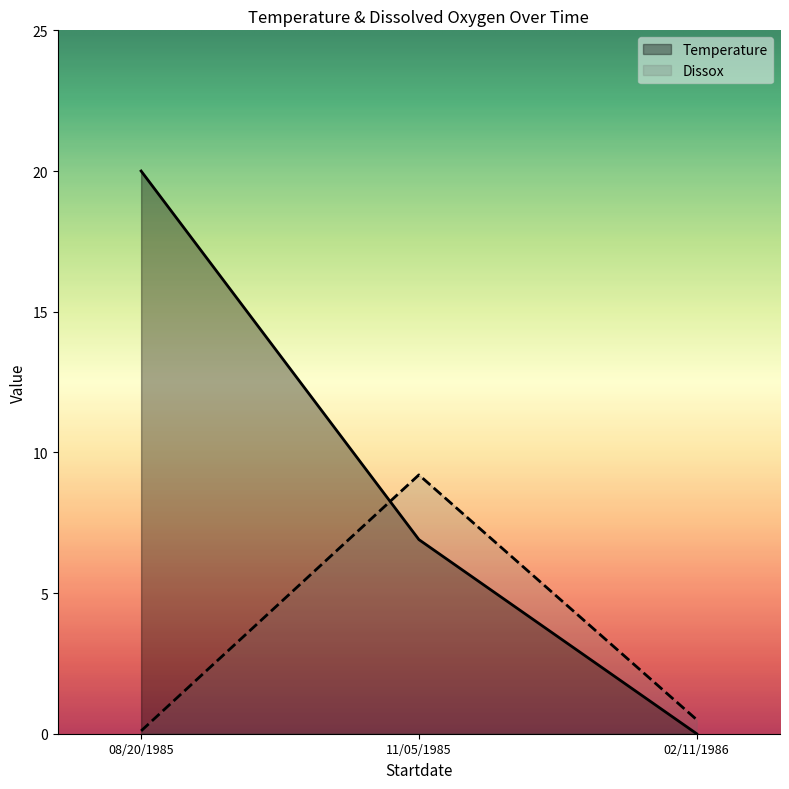

Which series changed the most between 11/05/1985 and 02/11/1986?

Dissox